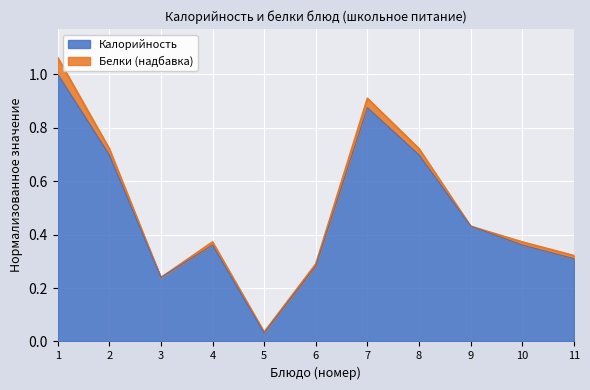

Does the chart display data point markers on the line(s)?

No